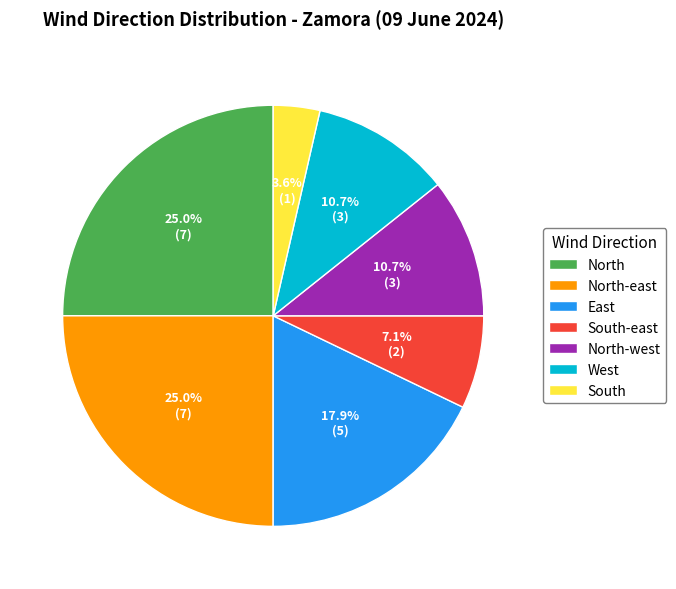

Does any single category account for the majority?

No